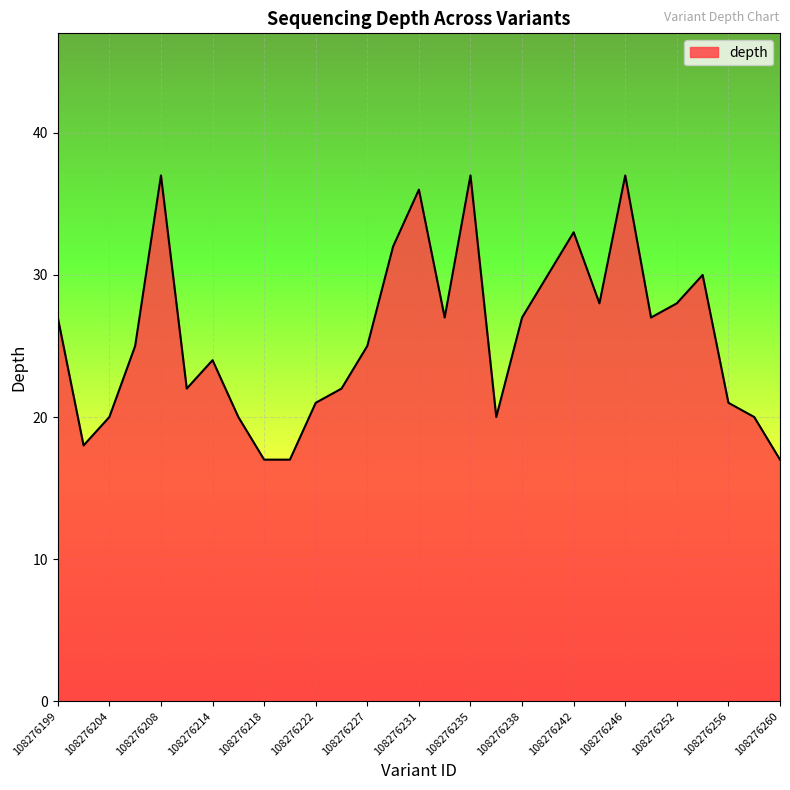

What is the difference between the maximum and minimum values?

20